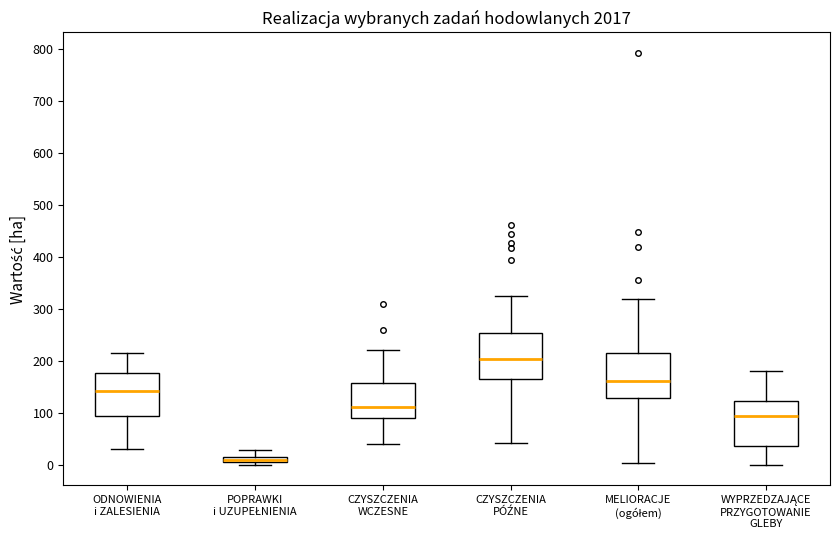

Where is the lower edge of the box for WYPRZEDZAJĄCE PRZYGOTOWANIE GLEBY on the y-axis? The values are not printed on the chart, so give them approximately, as read against the axis.

40